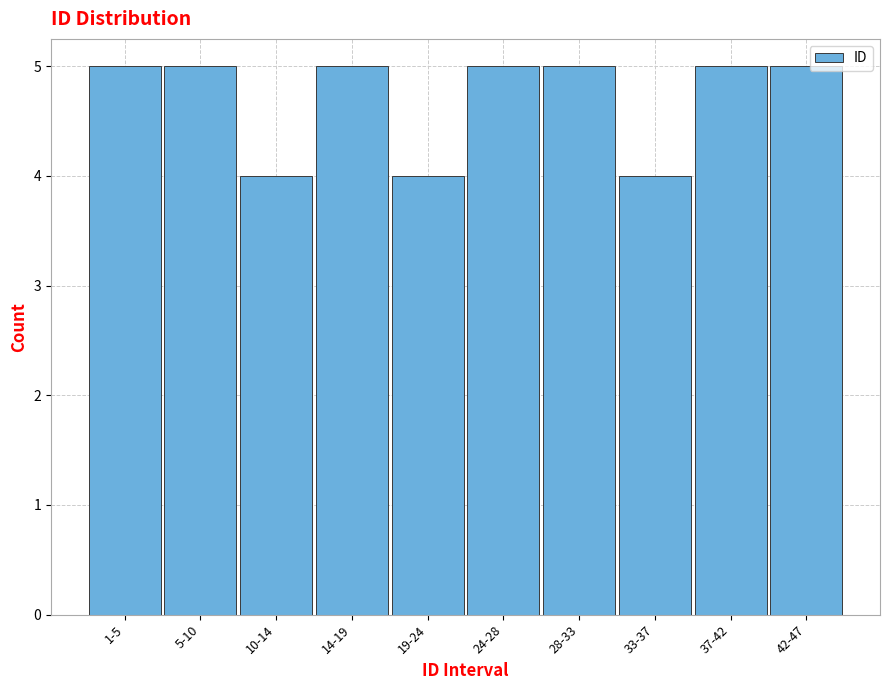

Reading left to right, extract all data points from this chart.

1-5=5	5-10=5	10-14=4	14-19=5	19-24=4	24-28=5	28-33=5	33-37=4	37-42=5	42-47=5